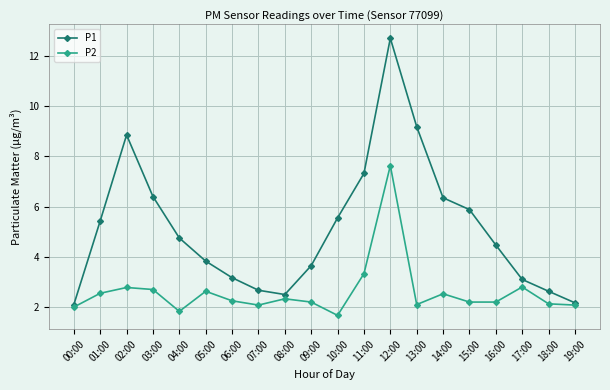

Is it true that P2 equals 3.1 at 00:00?

False